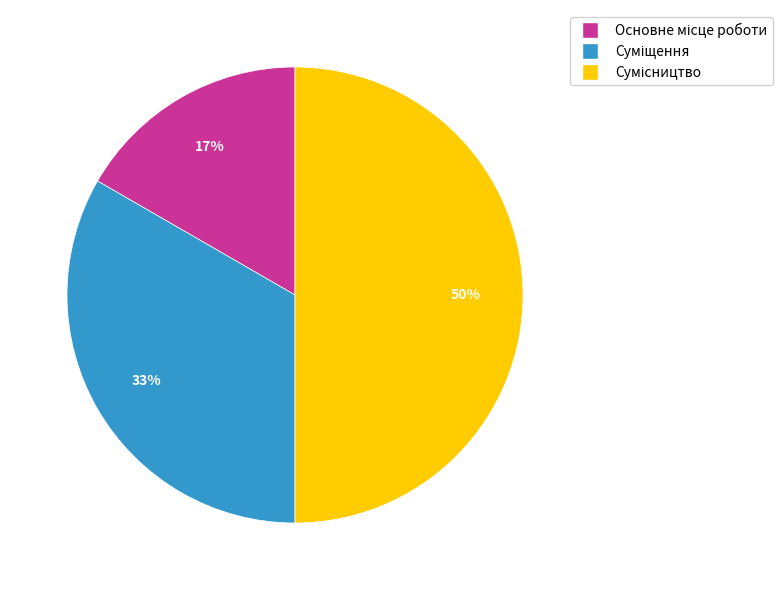

To the nearest percent, what is the average slice percentage?

33%